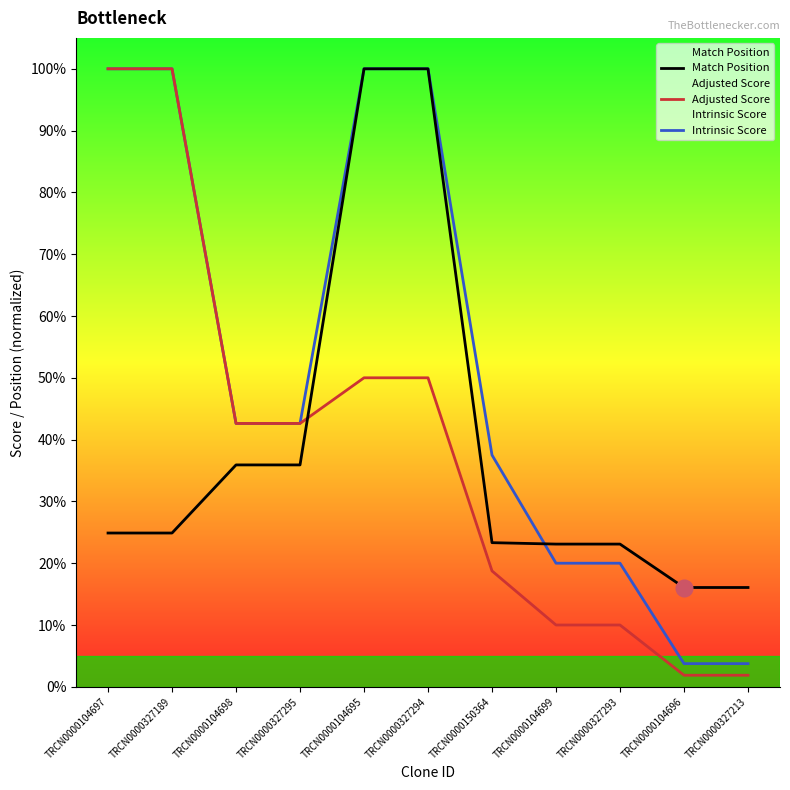

At which label does Match Position first exceed 24?

TRCN0000104697